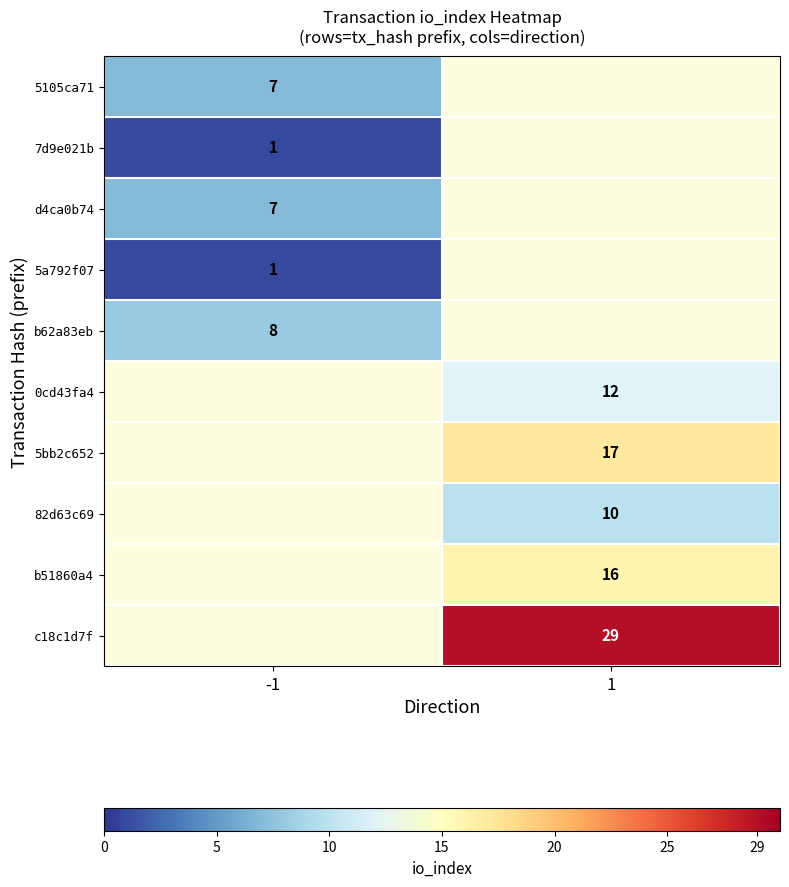

The 82d63c69 series shows 10 at 1. True or false?

True